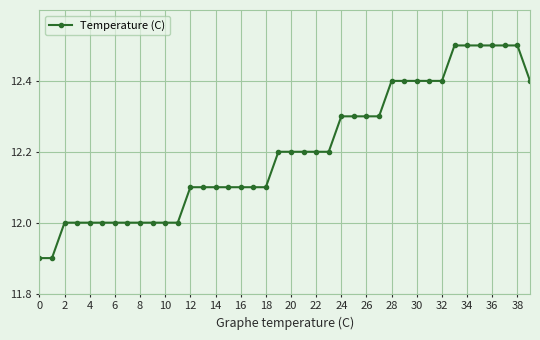

What is the difference between the maximum and minimum values?

0.6